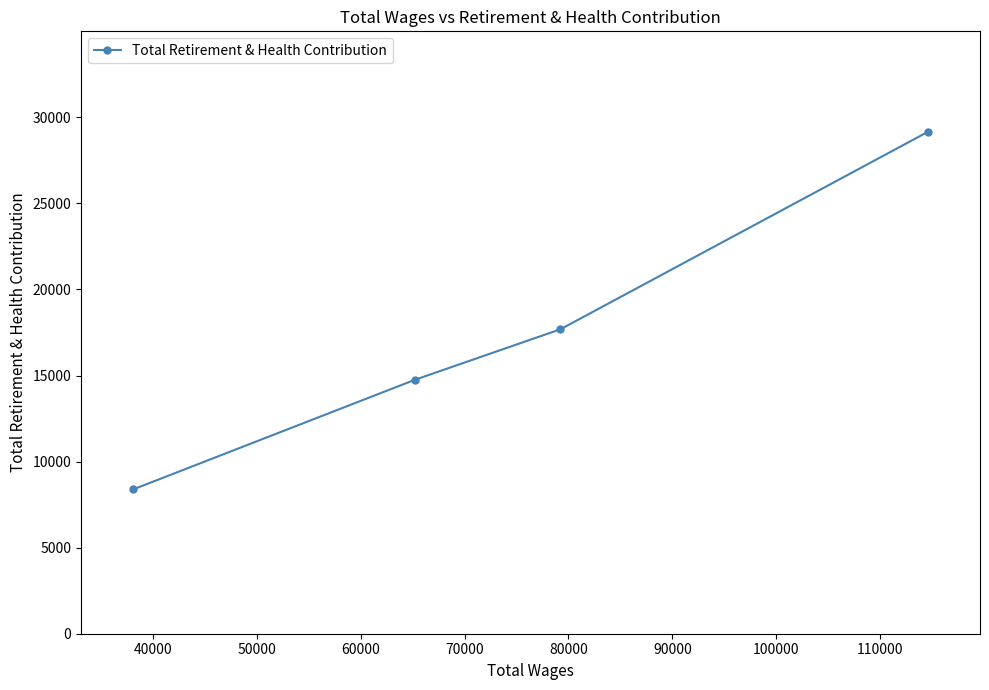

How many data points are less than 17689?

2